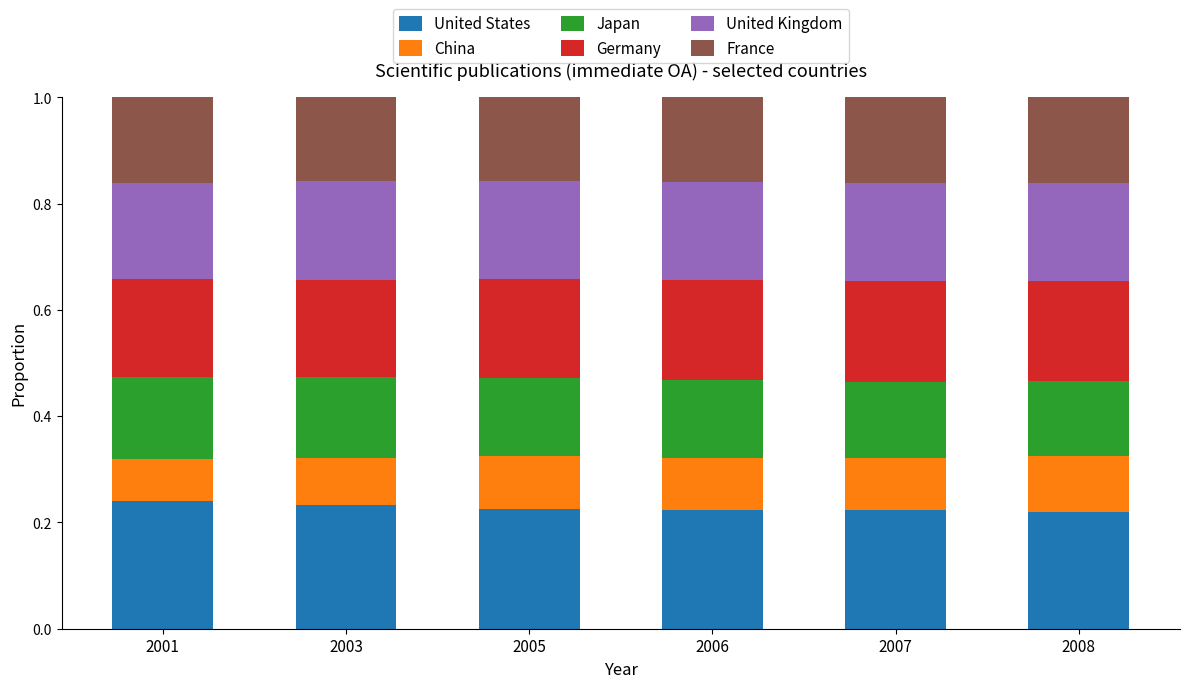

Count the United States values in the range 0 to 1.

6